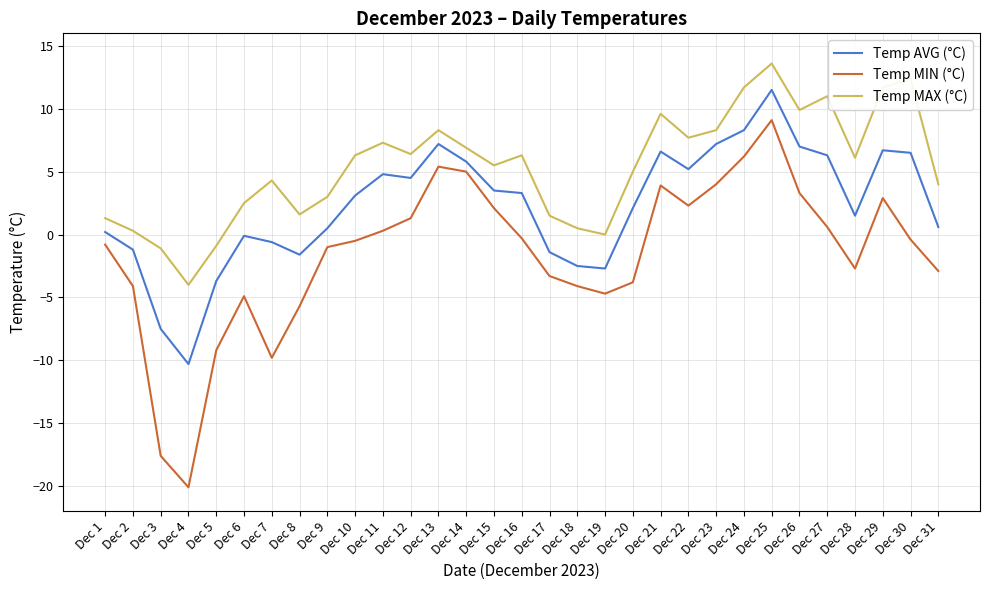

True or false: Temp AVG (°C) and Temp MIN (°C) cross at least once.

False